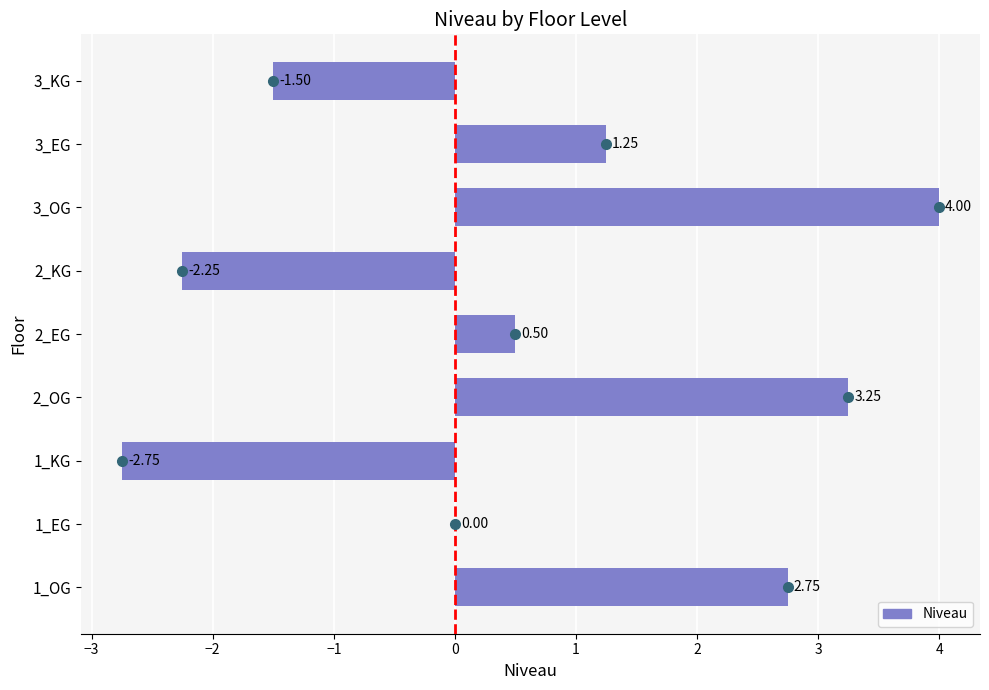

What is the sum of the values at 2_OG and 1_KG?

0.5